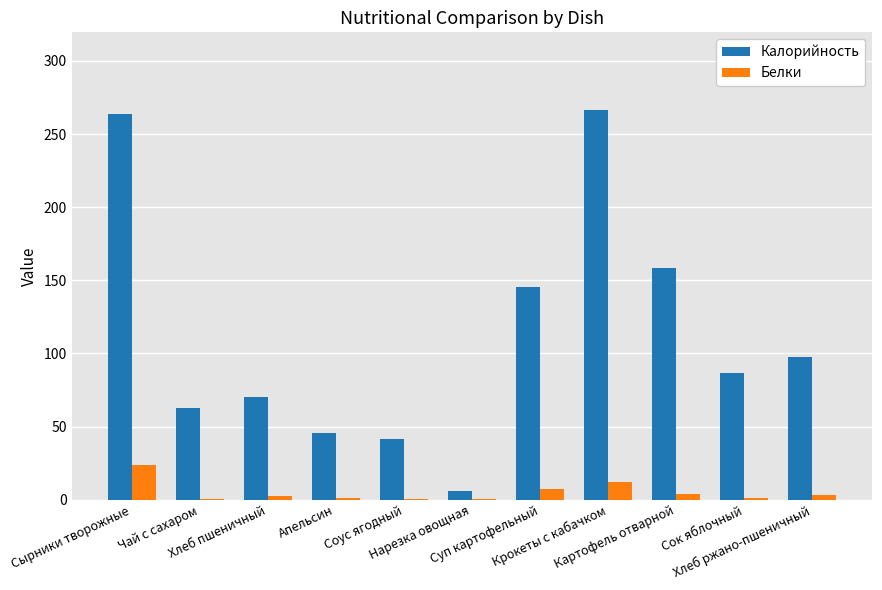

Which series has the widest spread of values?

Калорийность